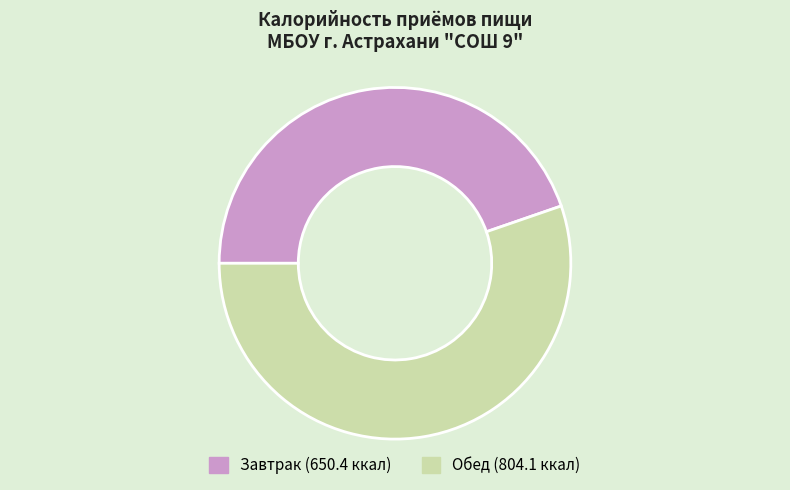

What is the majority slice?

Обед